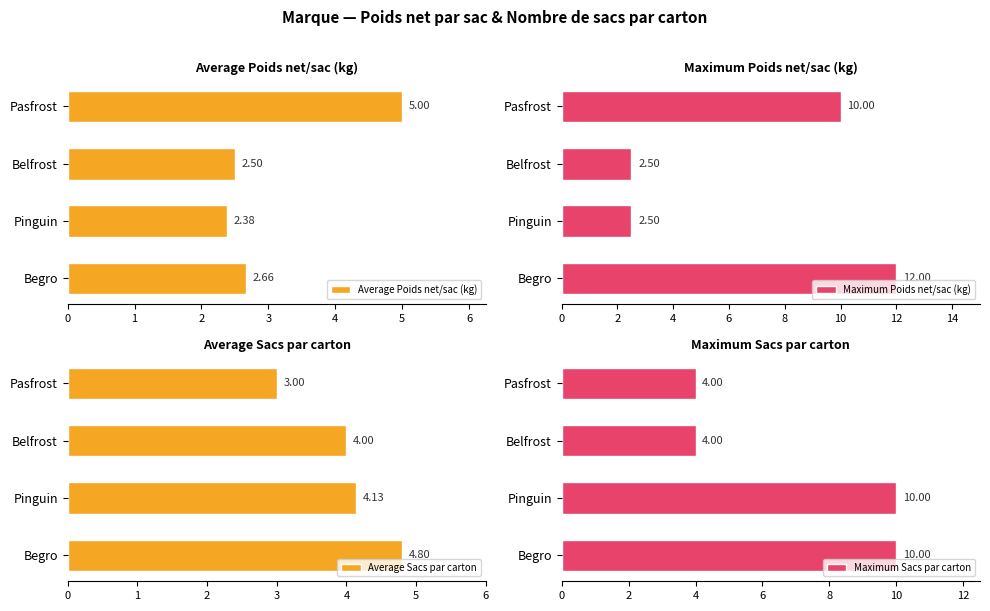

How many bars are there in total?

16